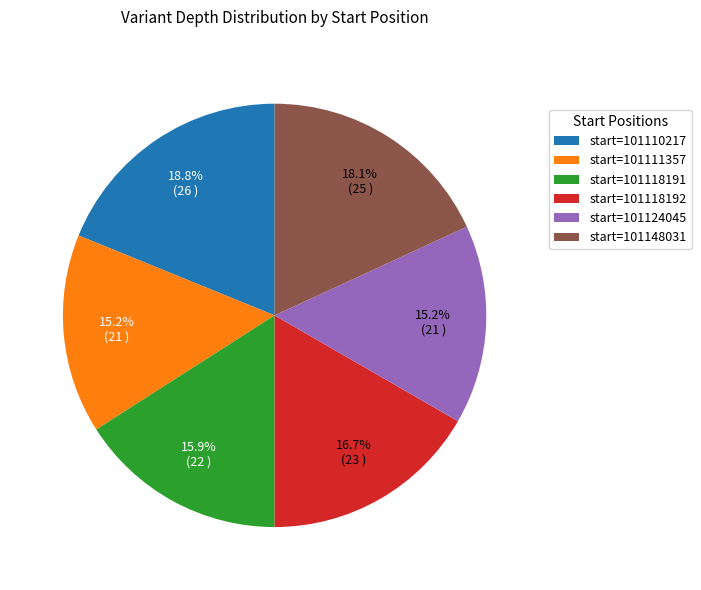

To the nearest percent, what is the difference between the largest and smallest slice percentages?

4%